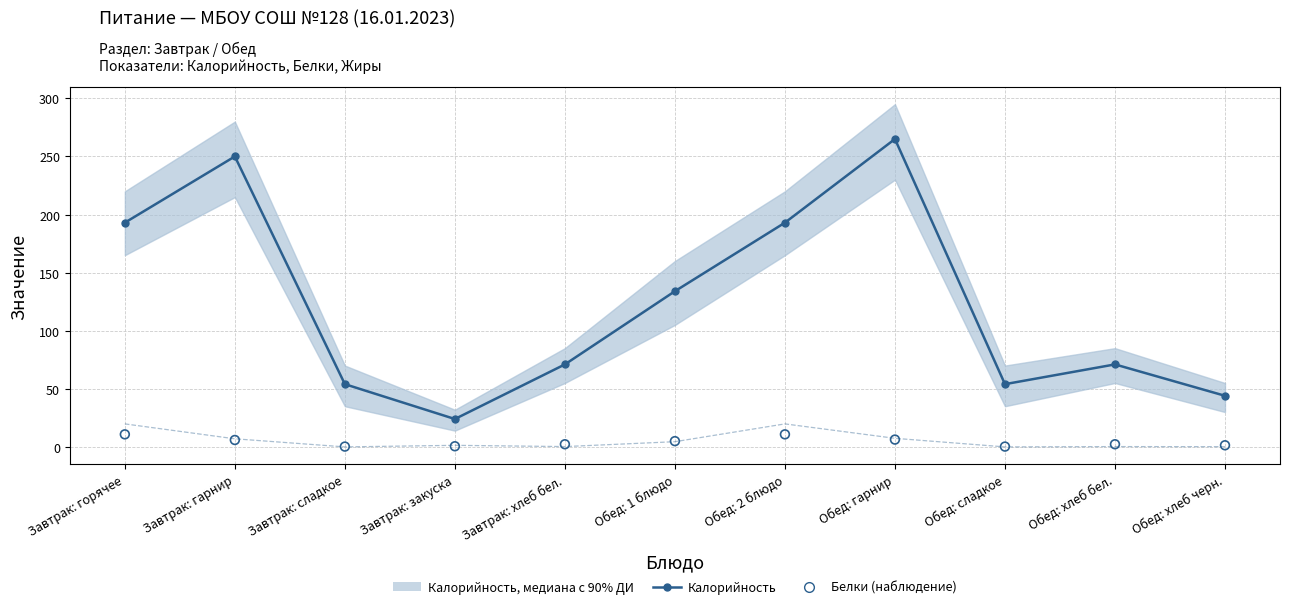

Which series reaches the maximum Y coordinate?

Калорийность